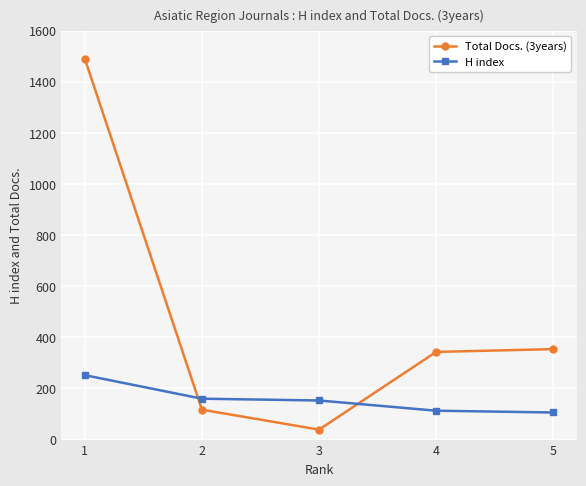

How many lines are shown in the chart?

2